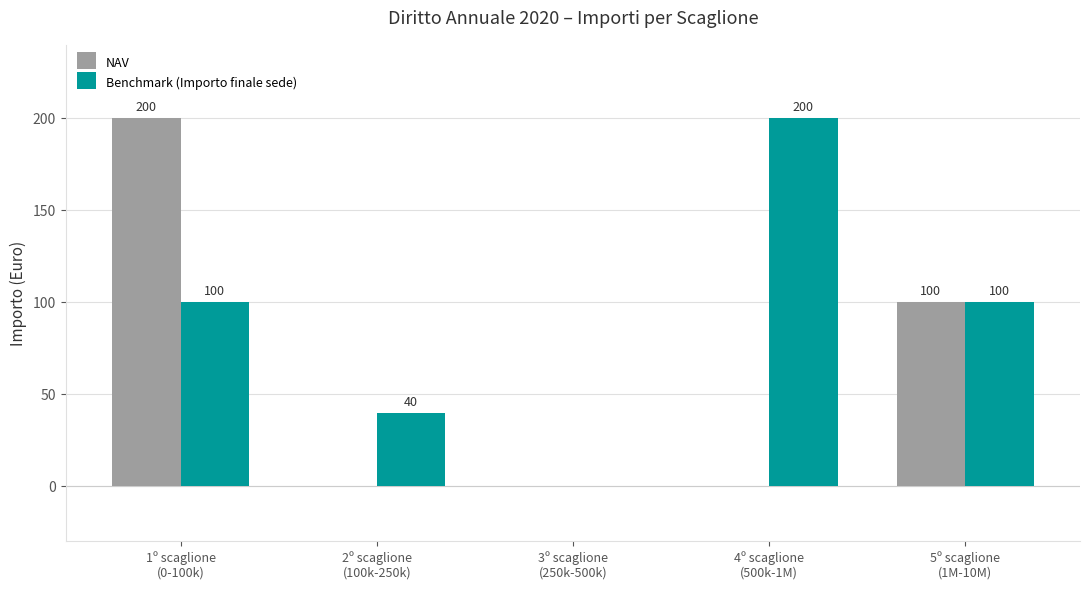

At which label does NAV reach its peak?

1º scaglione
(0-100k)